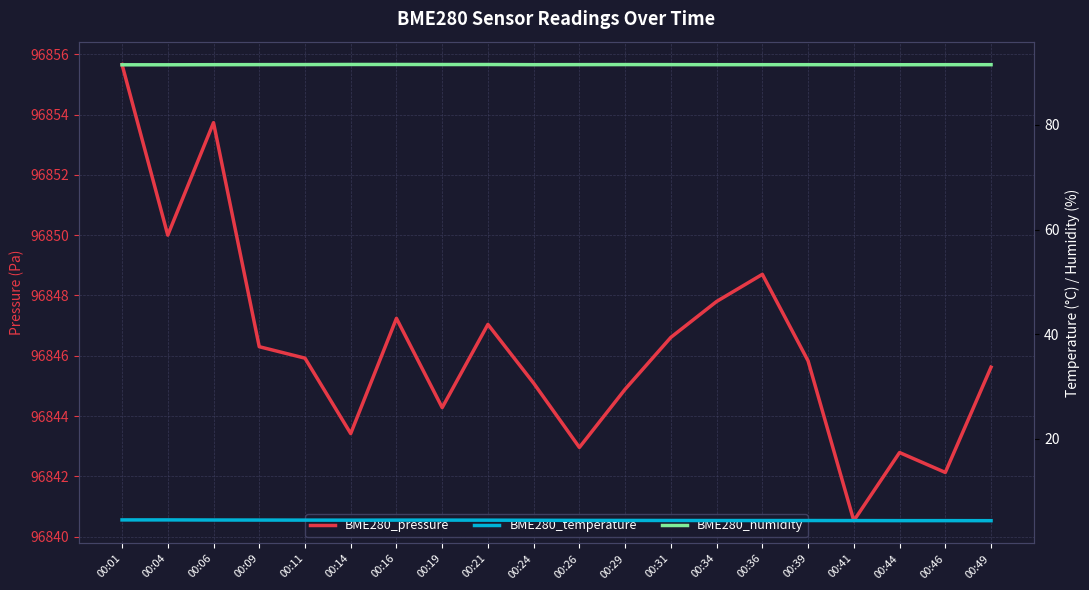

Is it true that BME280_pressure equals 135496.5 at 00:06?

False